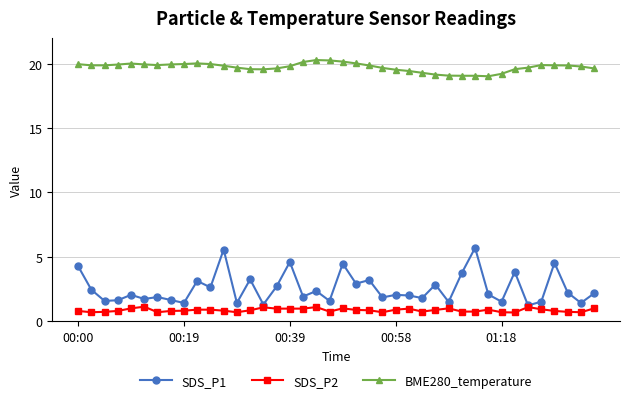

True or false: BME280_temperature and SDS_P2 intersect in this chart.

False